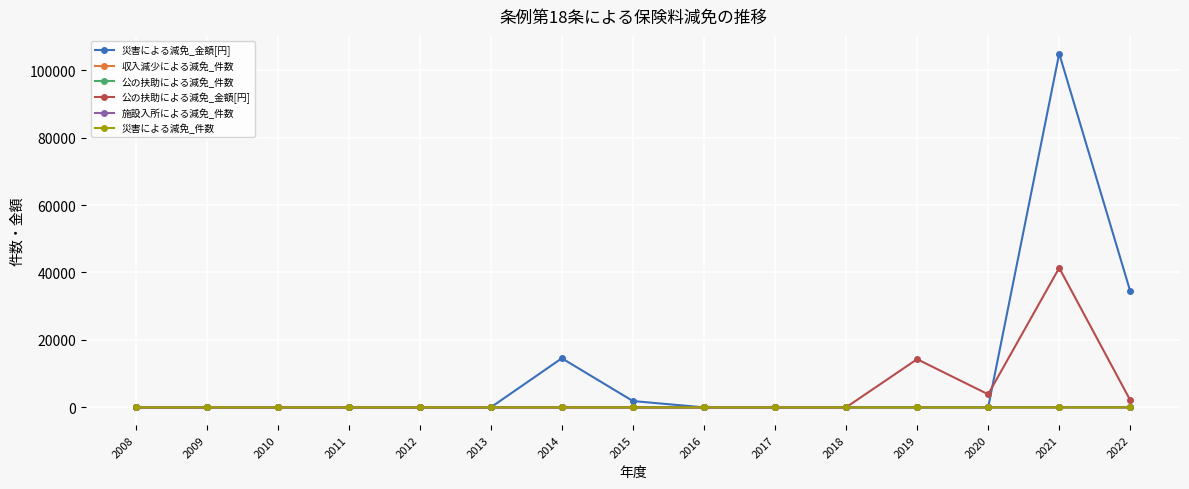

At how many categories does at least one series exceed 40648?

1